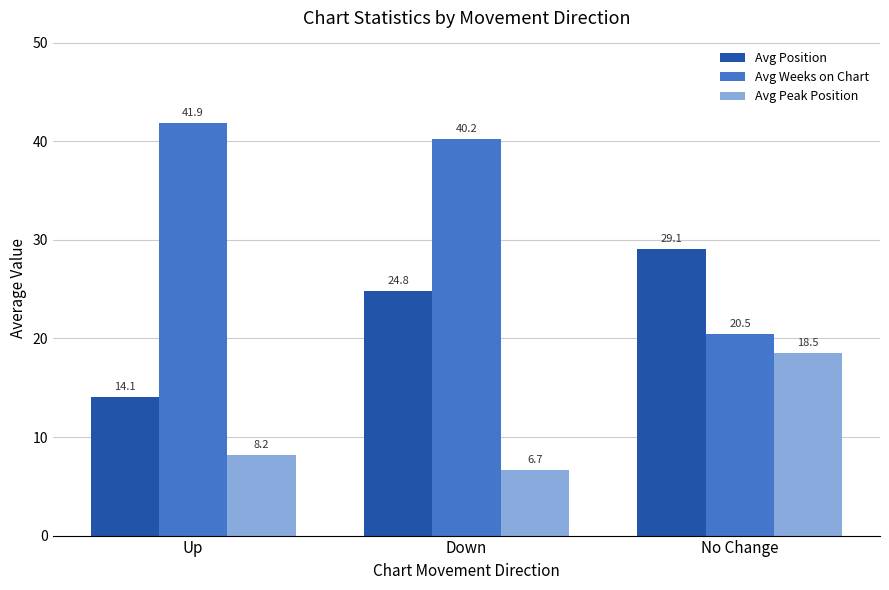

What is the lowest value of the Avg Position series?

14.1